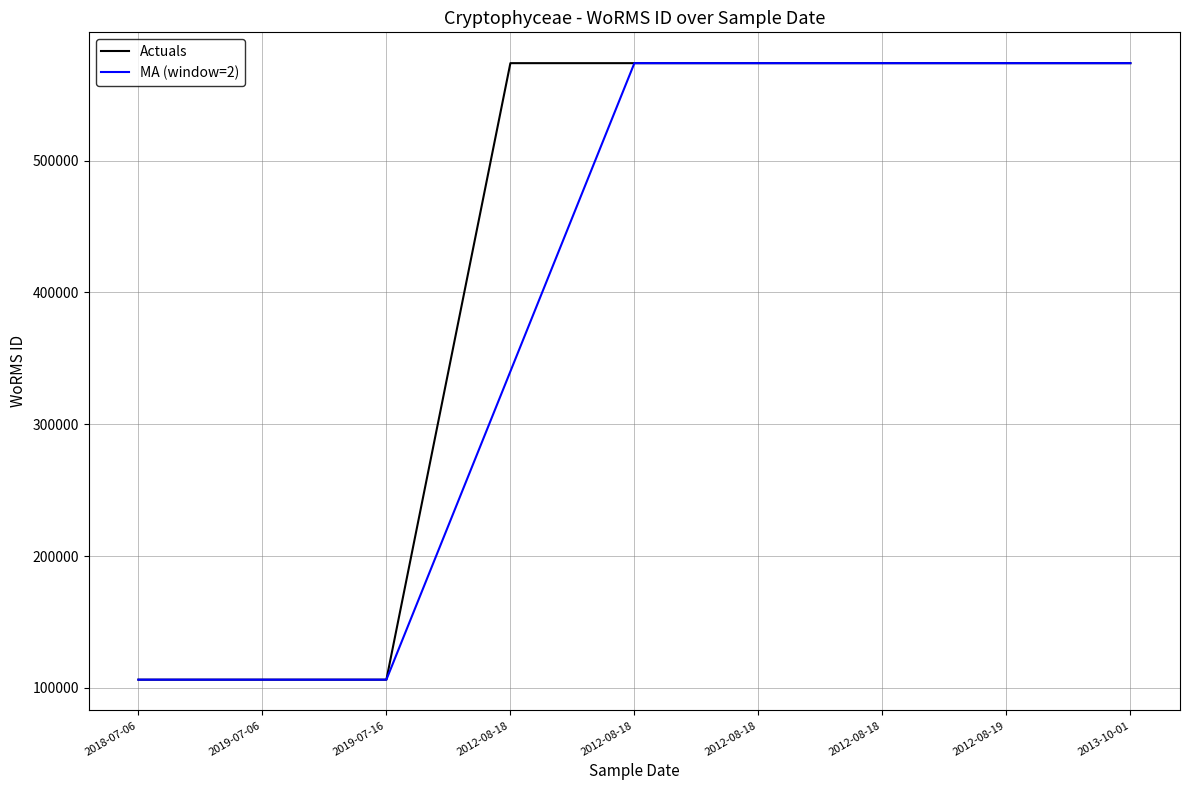

Is it true that Actuals equals 106283 at 2018-07-06?

True